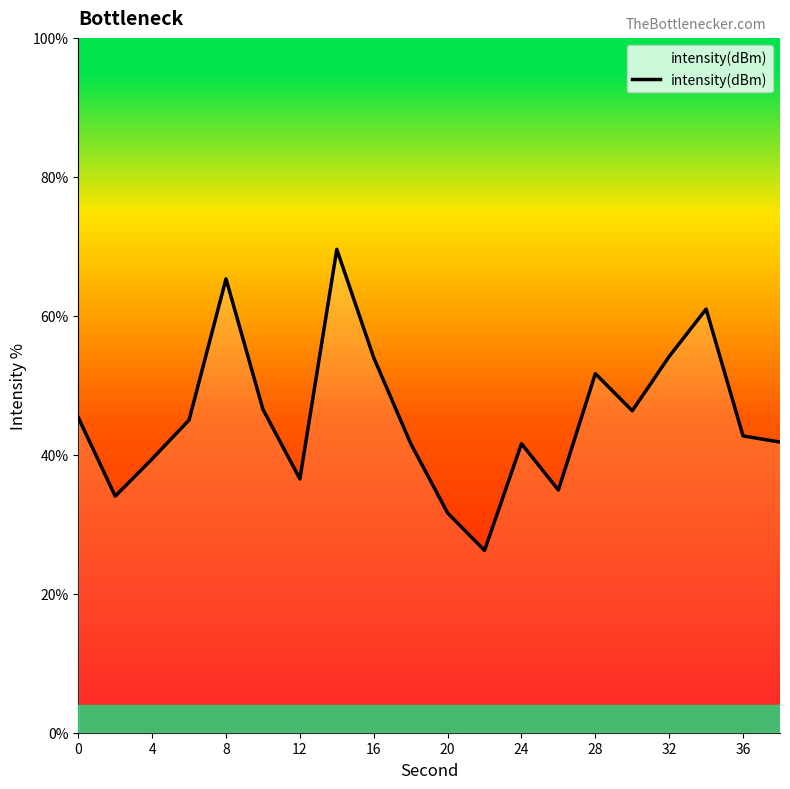

What is the difference between the maximum and minimum values?

43.3